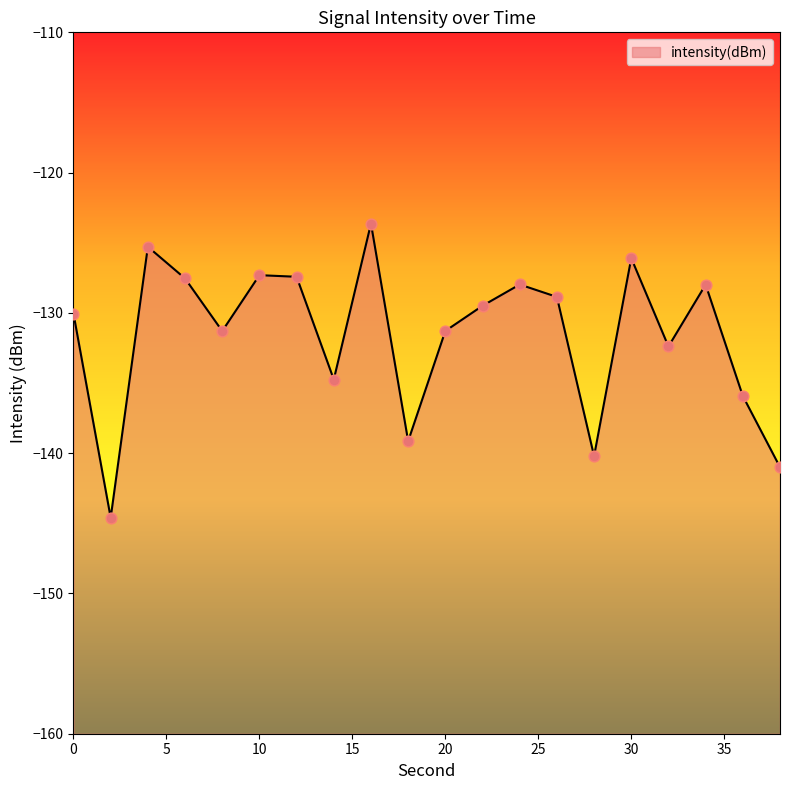

What is the change in value from 6 to 26?

-1.3